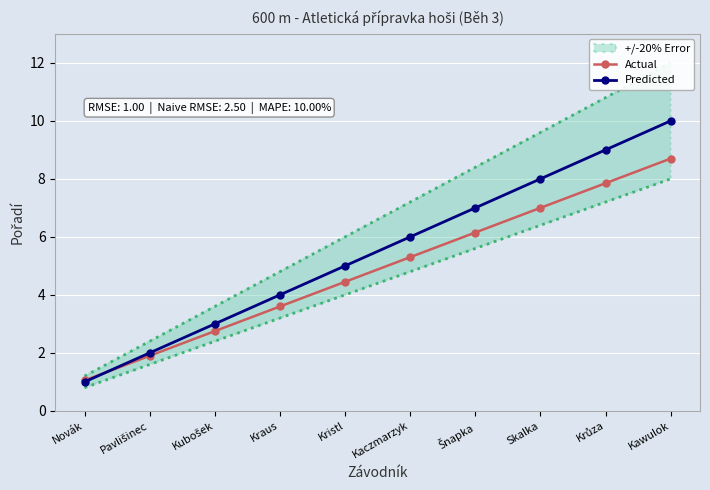

Which series changed the most between Pavlišinec and Skalka?

Predicted